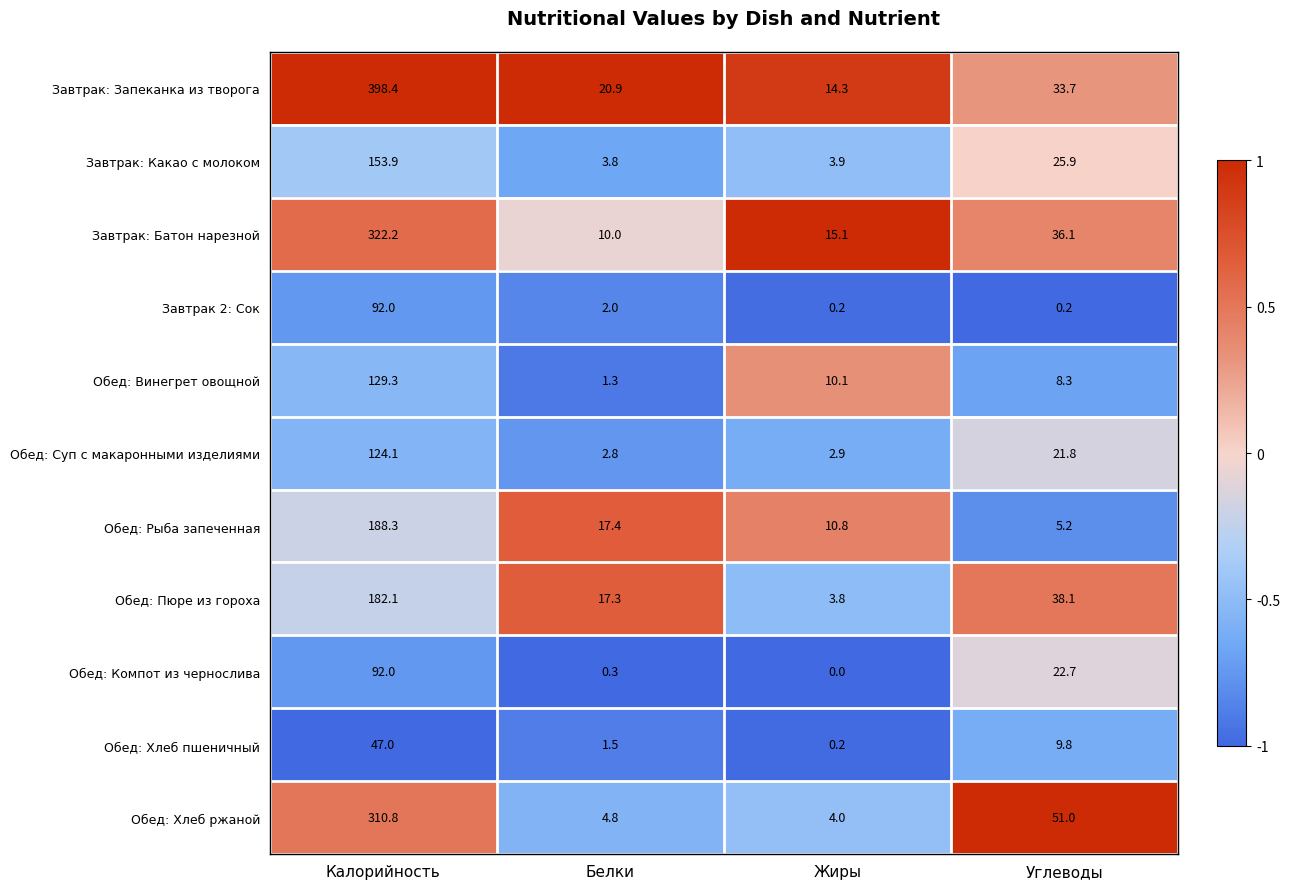

How many data points does each series have?

4